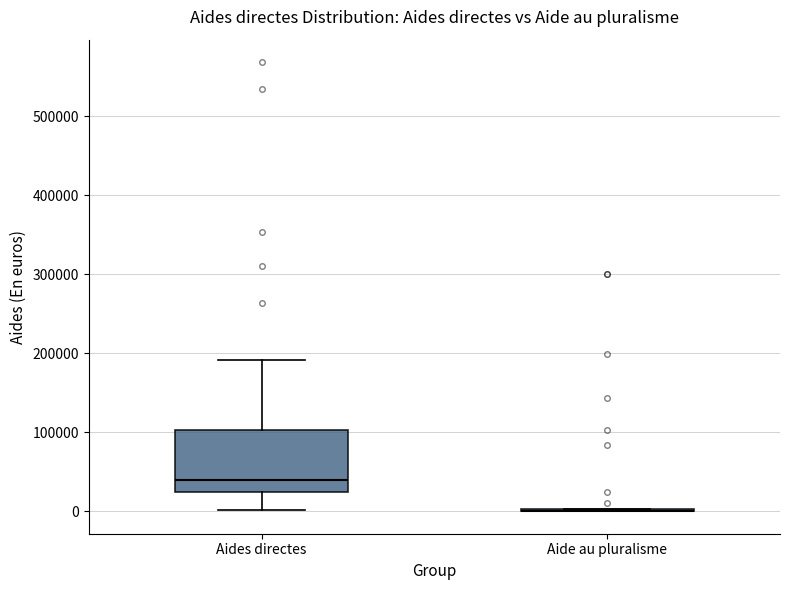

Reading left to right, read every box against the y-axis: the position of its median line, the range the box covers, and the ends of its whiskers. The values are not printed on the chart, so give them approximately, as read against the axis.

Aides directes: median 40000, box 20000 to 100000, whiskers 0 to 190000
Aide au pluralisme: box collapsed to a line at 0, whiskers 0 to 0